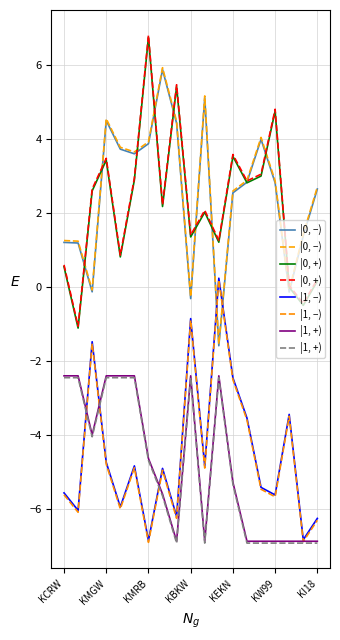

In |0, +), how many points are higher than both neighbors (excluding endpoints)?

6